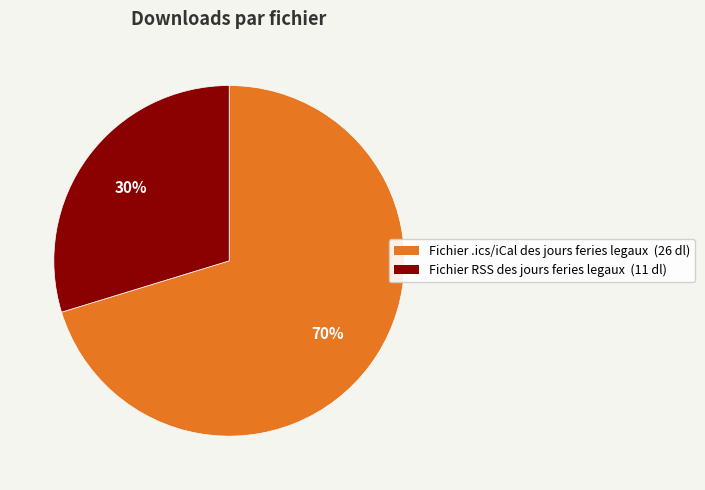

To the nearest percent, what is the combined percentage of Fichier RSS des jours feries legaux and Fichier .ics/iCal des jours feries legaux?

100%